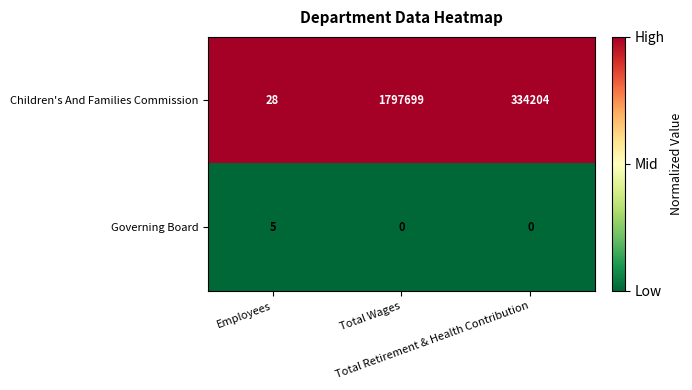

What is the average value of the Children's And Families Commission series?

710644